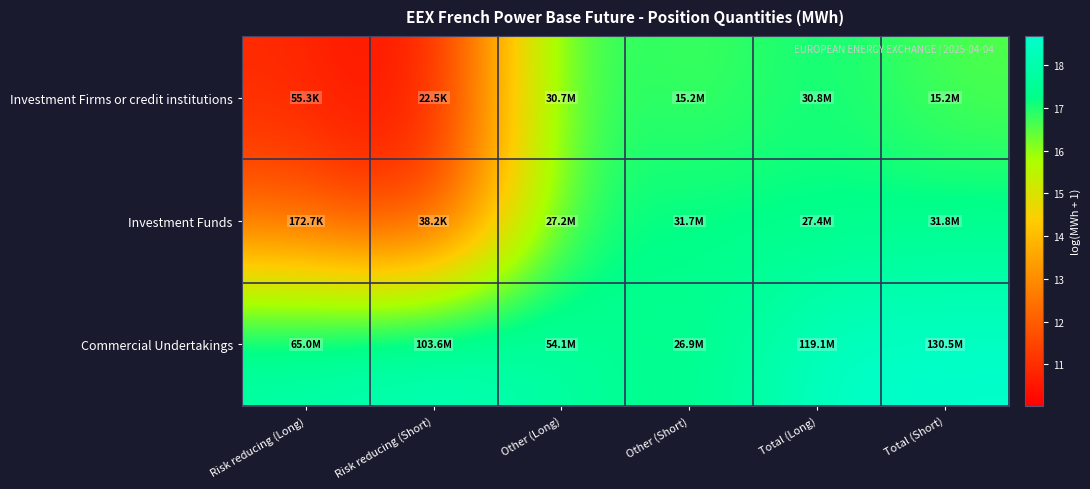

What is the spread (max minus min) of values at Other (Long)?

0.7